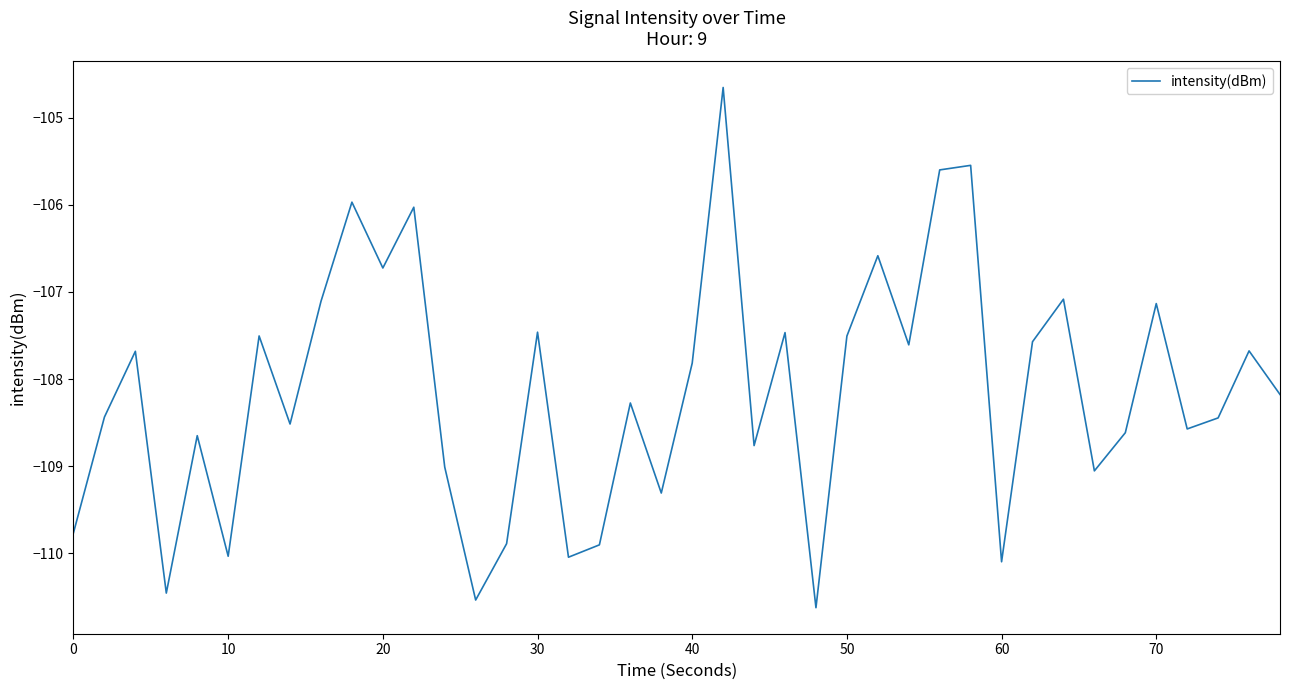

How many series are shown in this chart?

1